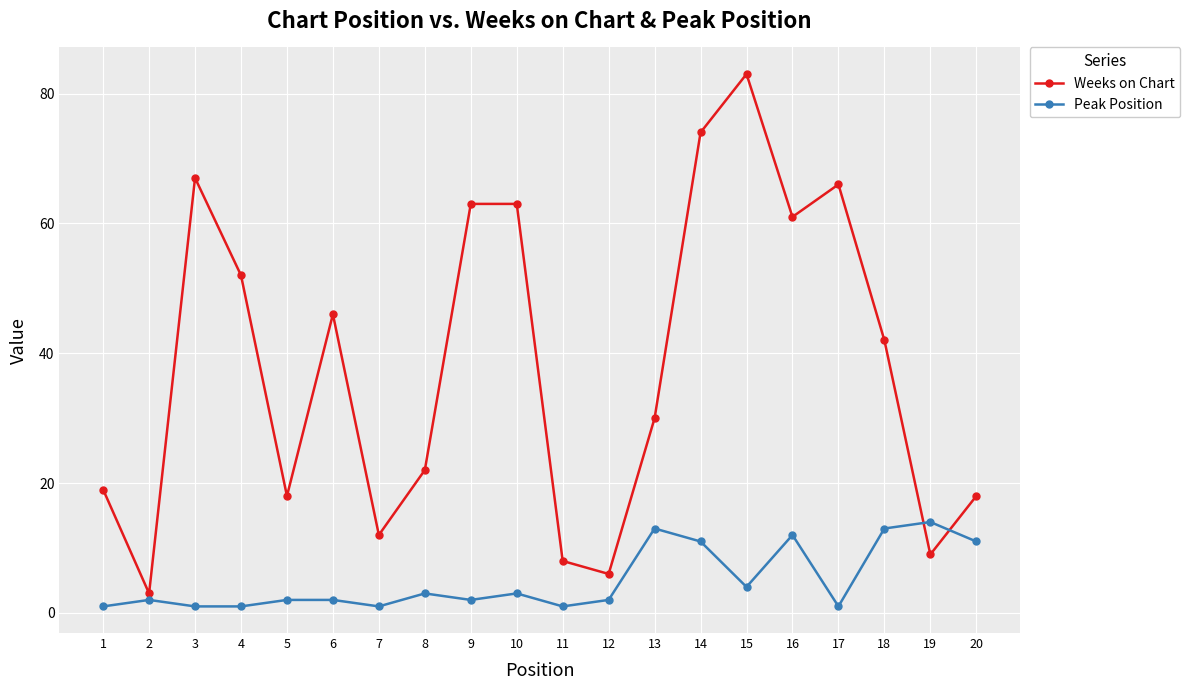

What is the greatest value displayed?

83